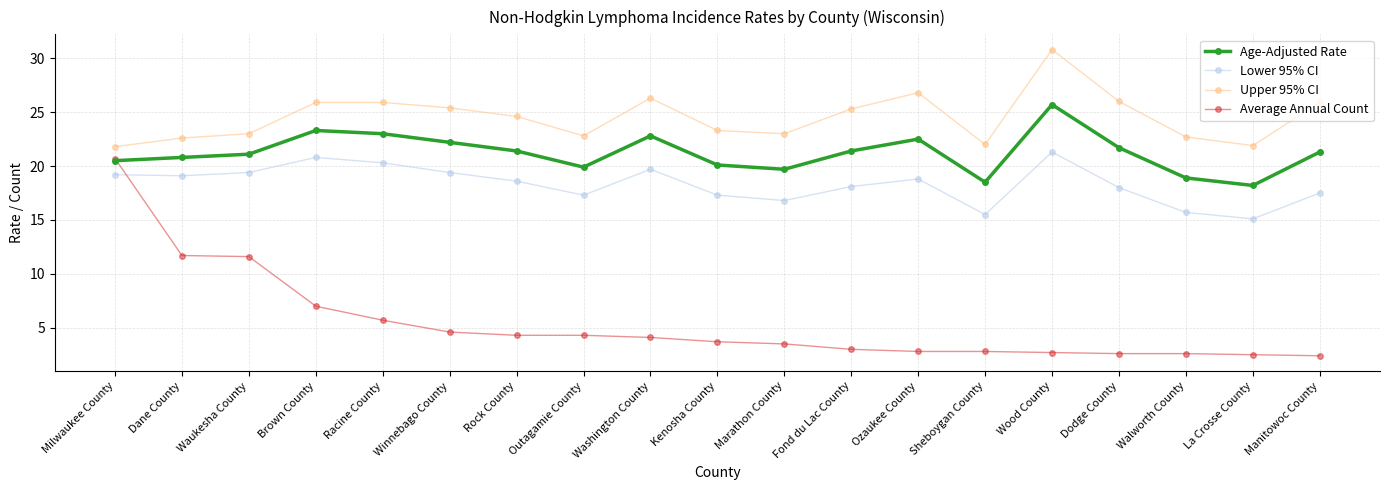

Which series ends up on top after the final intersection of Lower 95% CI and Average Annual Count?

Lower 95% CI